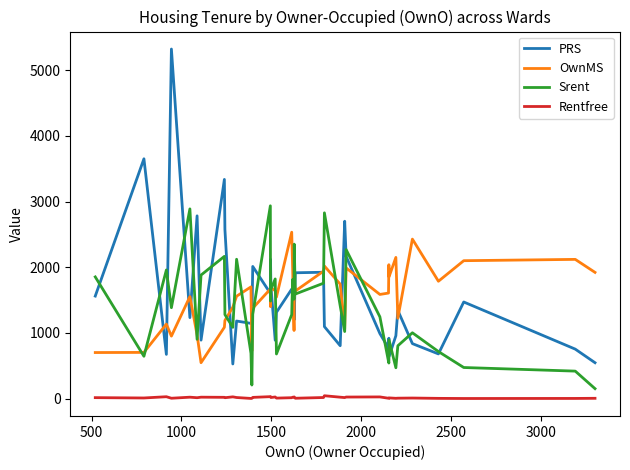

Which series has the largest range (max minus min)?

PRS